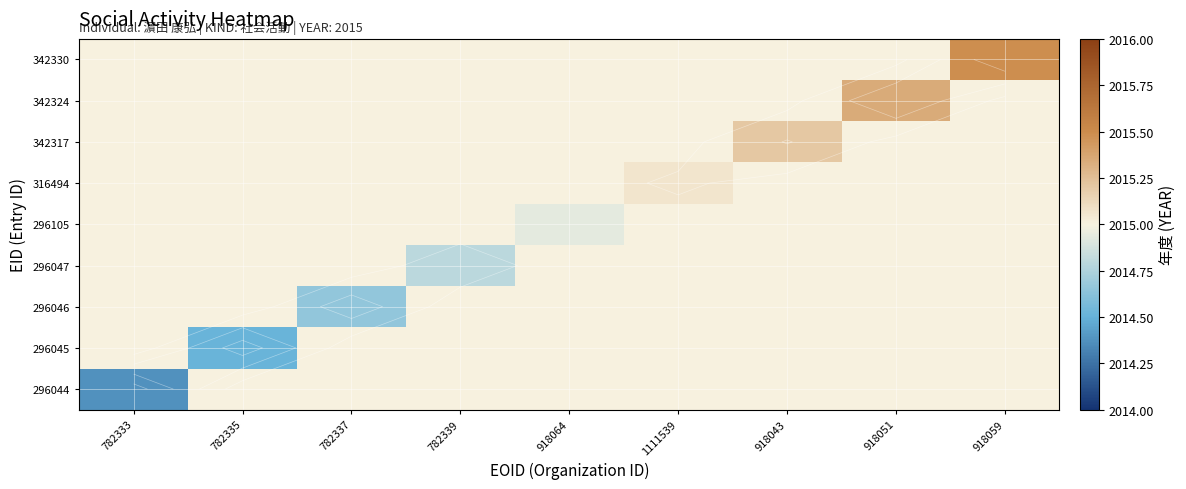

Is it true that 296045 equals 3030.4 at 918043?

False